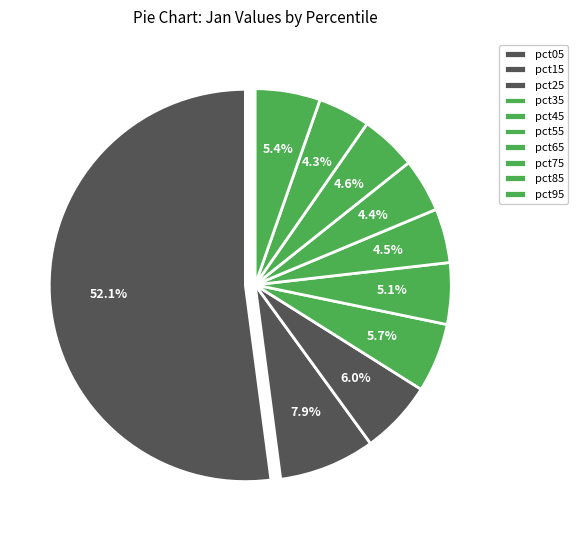

The pct95 slice represents 1% of the pie. True or false?

False